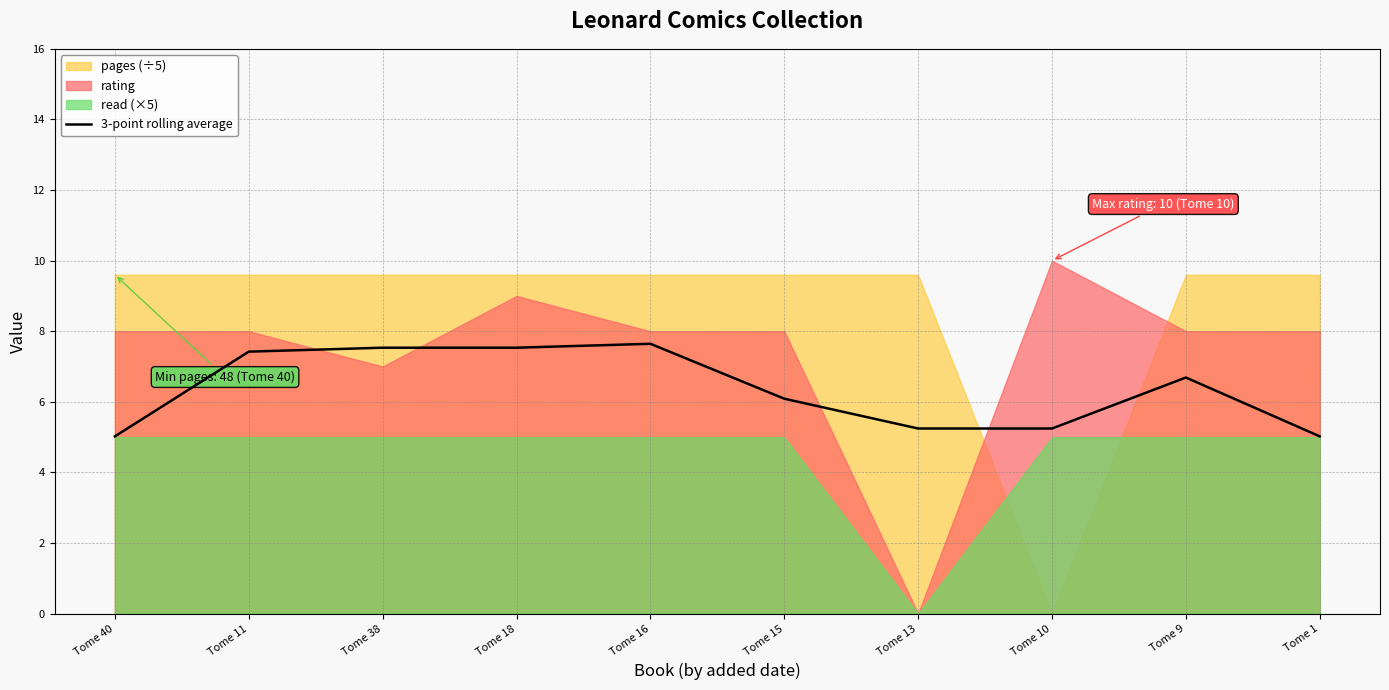

List the labels in order of value, largest first.

Tome 16, Tome 38, Tome 18, Tome 11, Tome 9, Tome 15, Tome 13, Tome 10, Tome 40, Tome 1